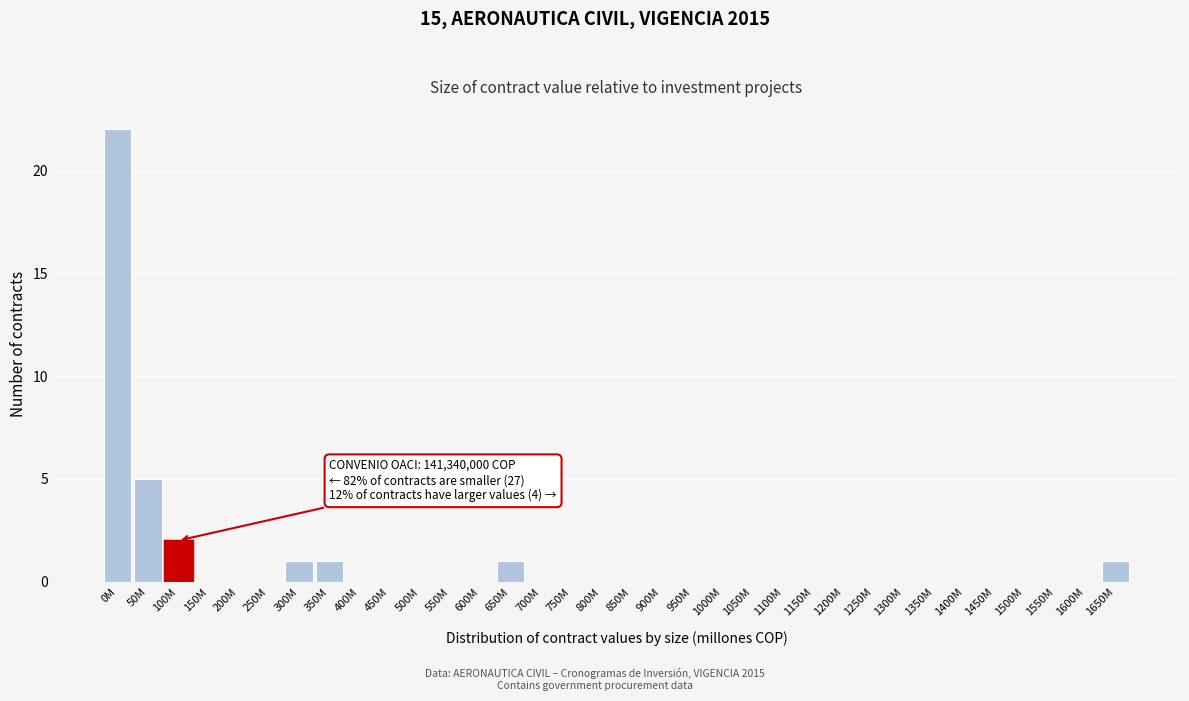

True or false: the data shows 8 at 750M.

False